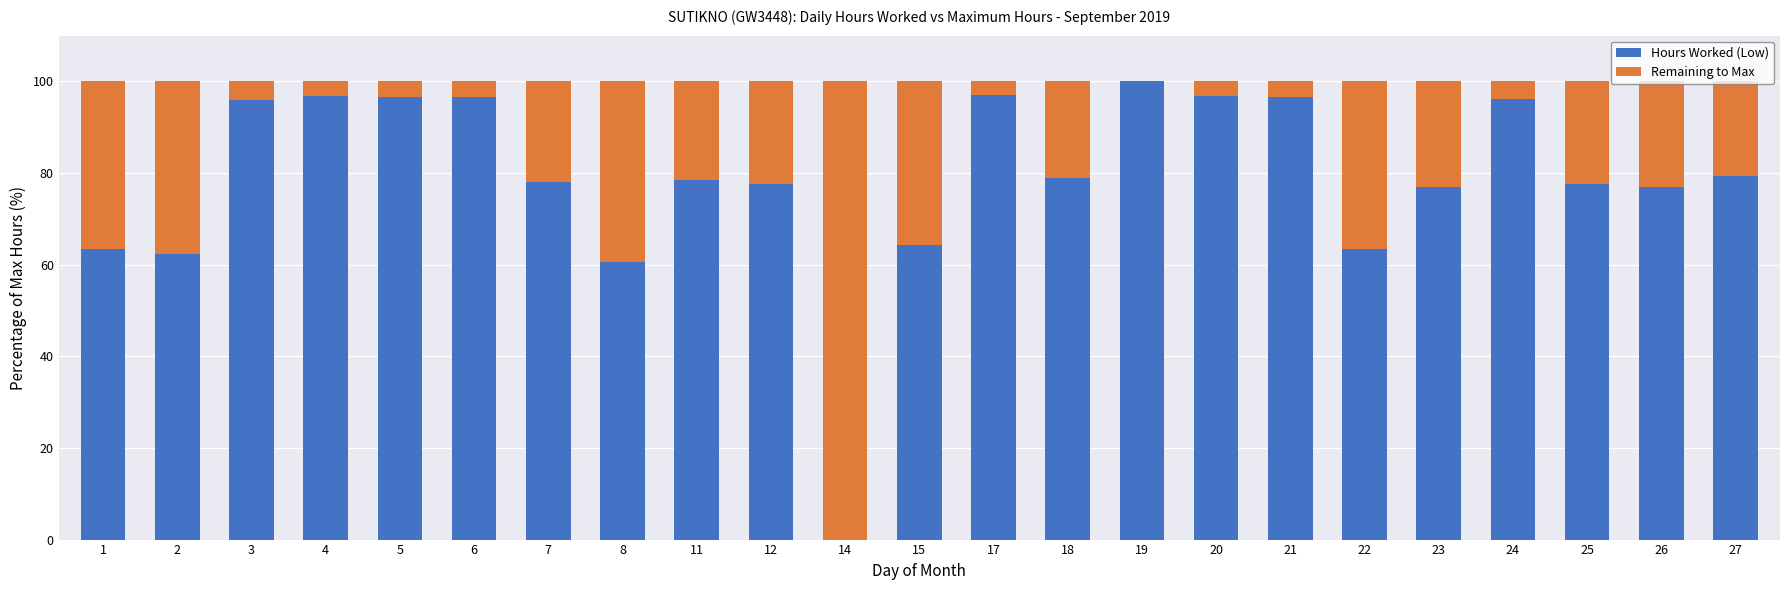

The value of Hours Worked (Low) at 27 is 79.5. True or false?

True